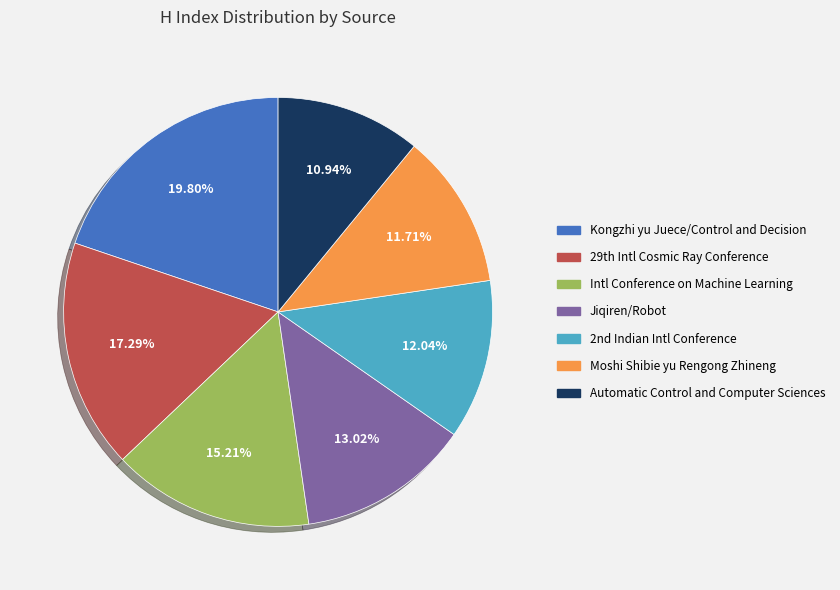

Combined, do Jiqiren/Robot and Kongzhi yu Juece/Control and Decision account for over 50%?

No